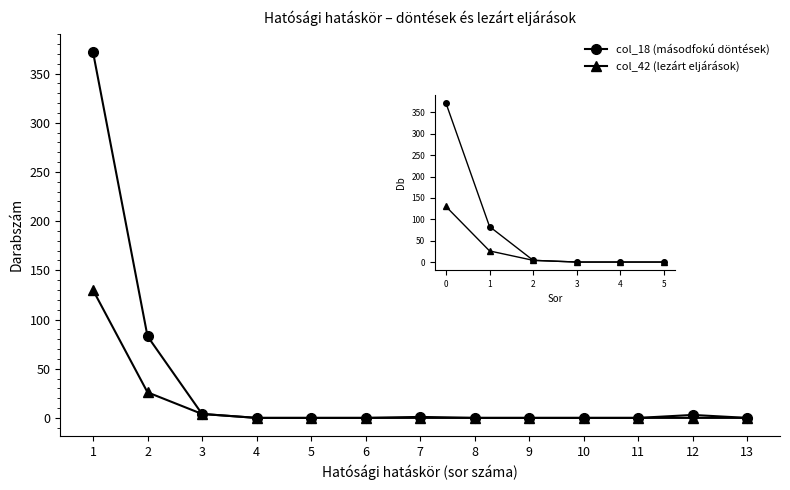

How many positive values does the col_42 (lezárt eljárások) series have?

3